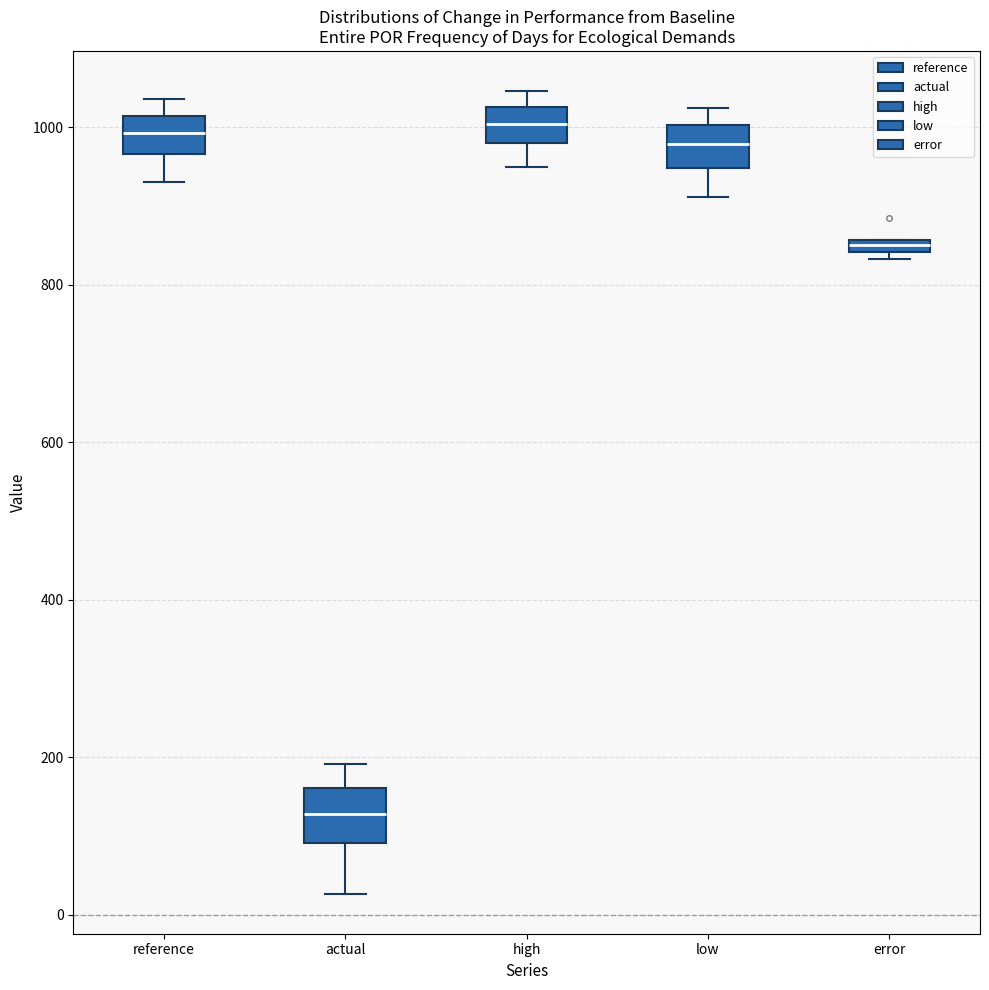

Where is the upper edge of the box for actual on the y-axis? The values are not printed on the chart, so give them approximately, as read against the axis.

160